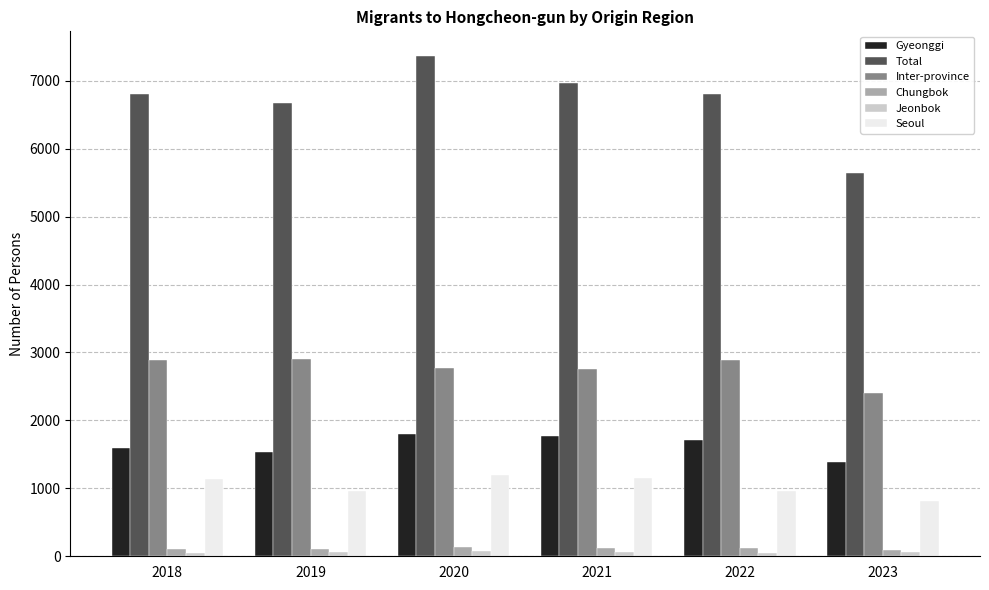

What is the sum of all Total values?

40247